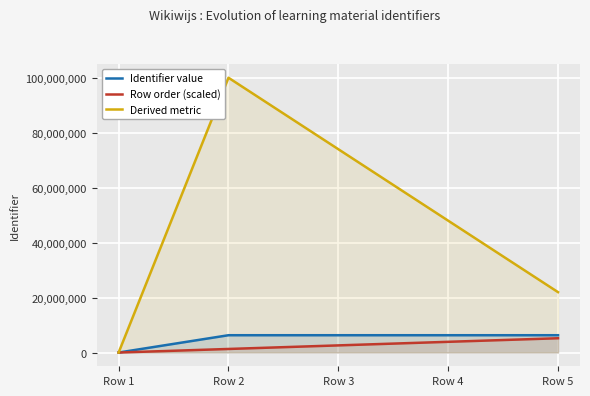

Is the value of Derived metric at Row 4 greater than the value of Identifier value at Row 4?

Yes